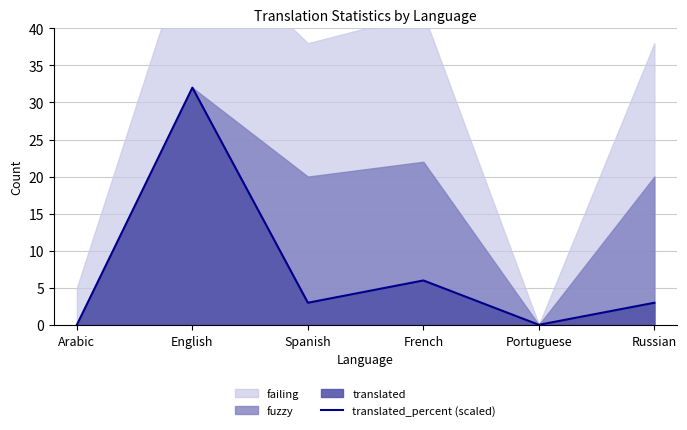

What value does the data have at French?

6.0